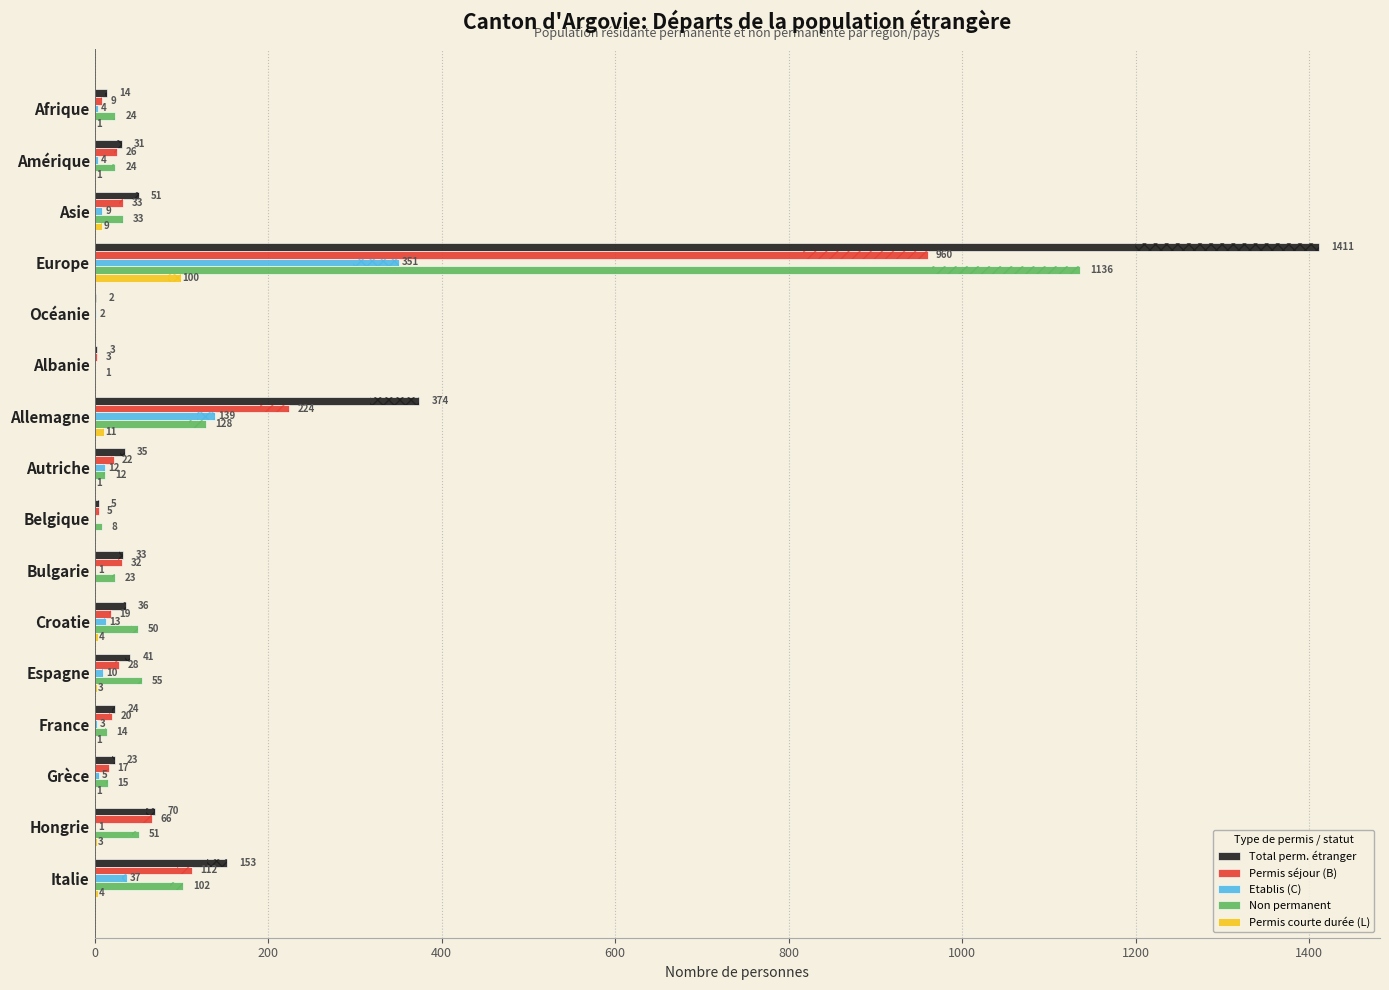

What is the average value of the Permis courte durée (L) series?

9